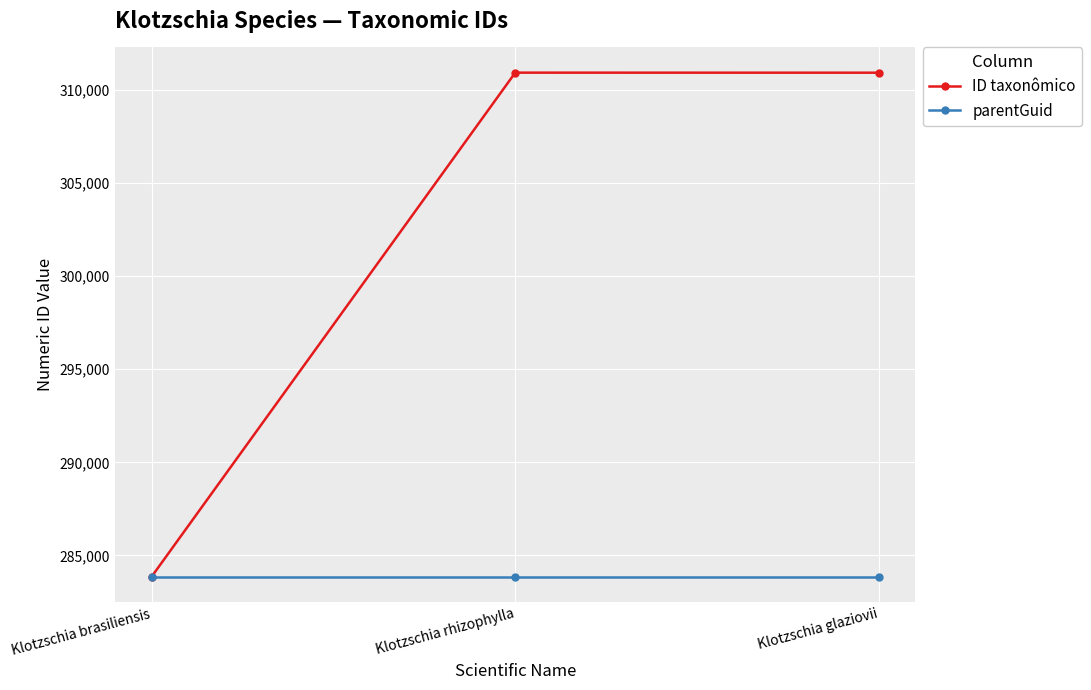

True or false: ID taxonômico has a value of 503356 at Klotzschia glaziovii.

False